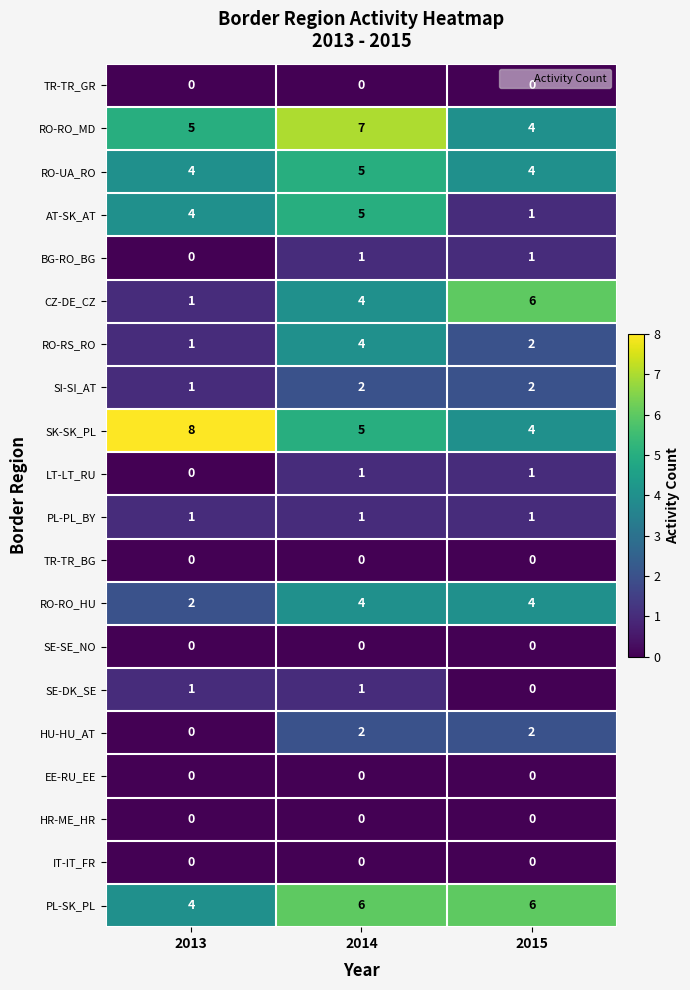

What is the total value across all series at 2014?

48